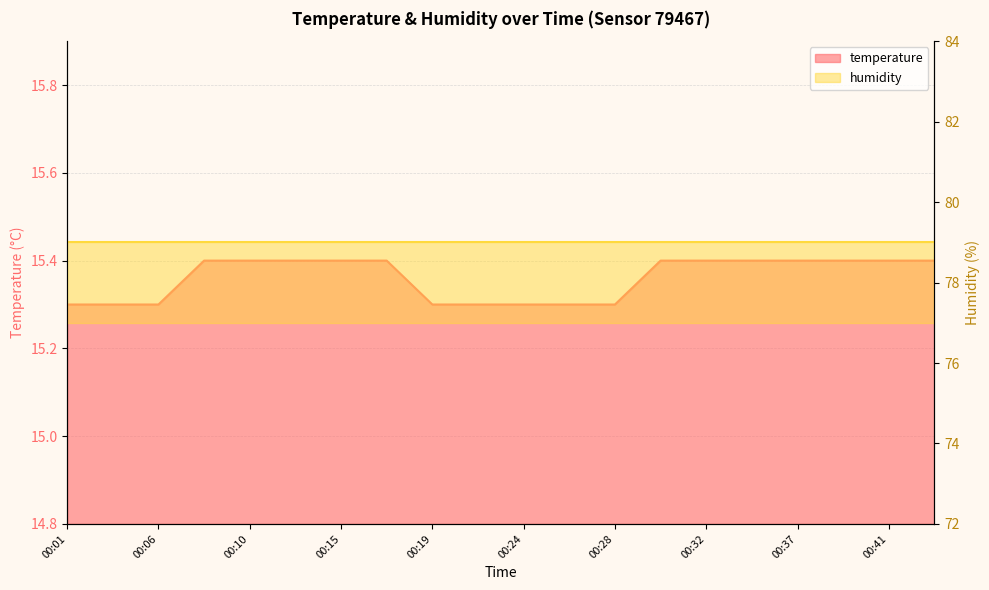

Is it true that the value at 00:30 is 15.4?

True